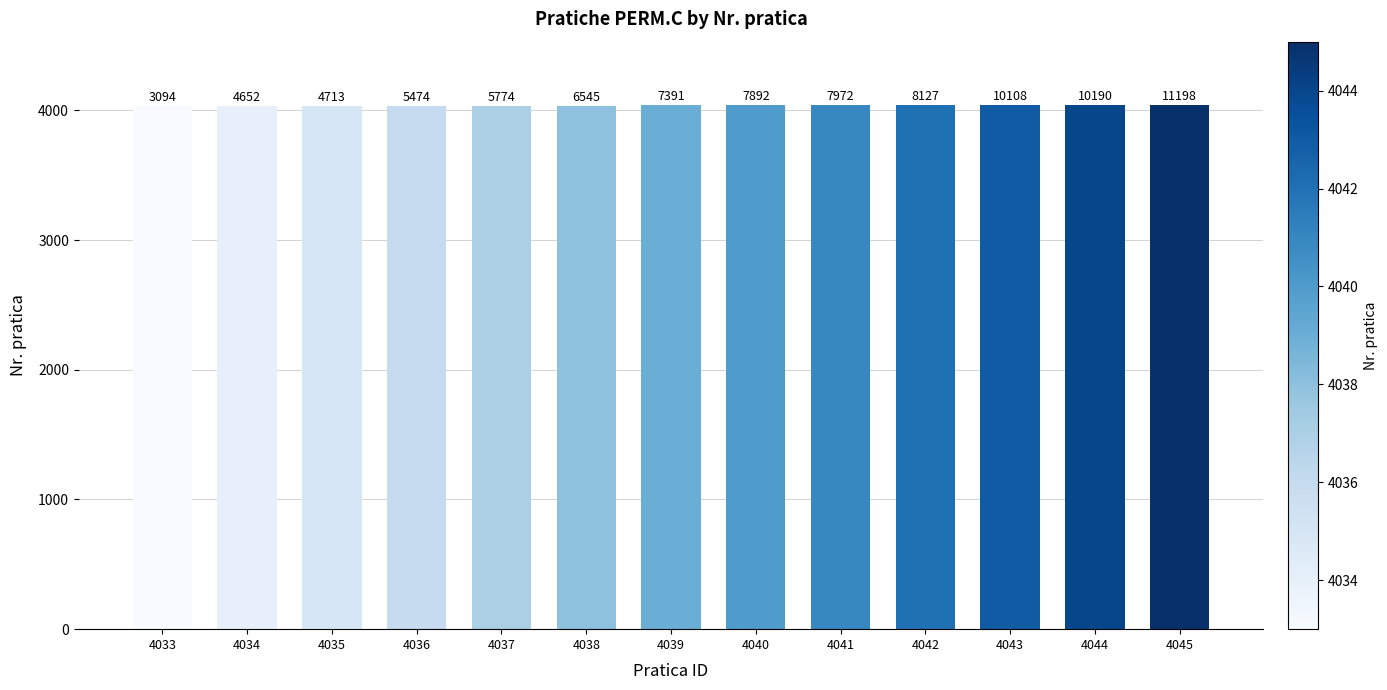

Reading left to right, transcribe all the data shown in this chart.

4033	4034	4035	4036	4037	4038	4039	4040	4041	4042	4043	4044	4045